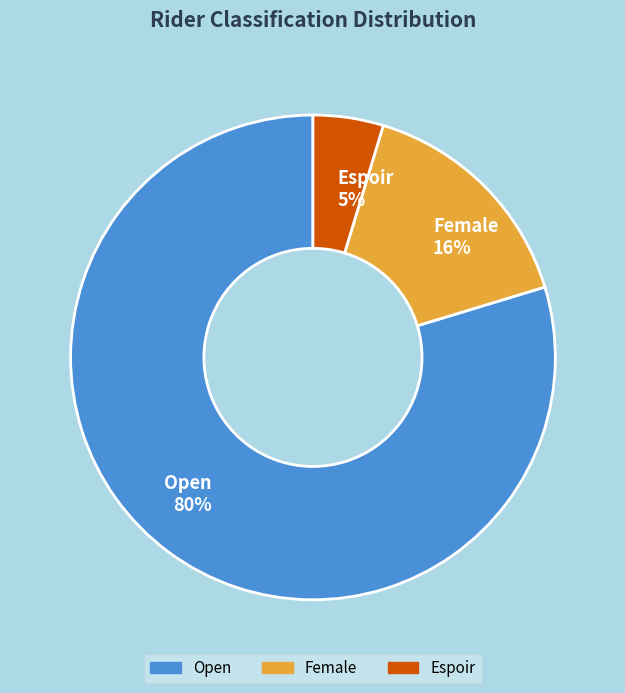

Rank the categories by value from lowest to highest.

Espoir, Female, Open